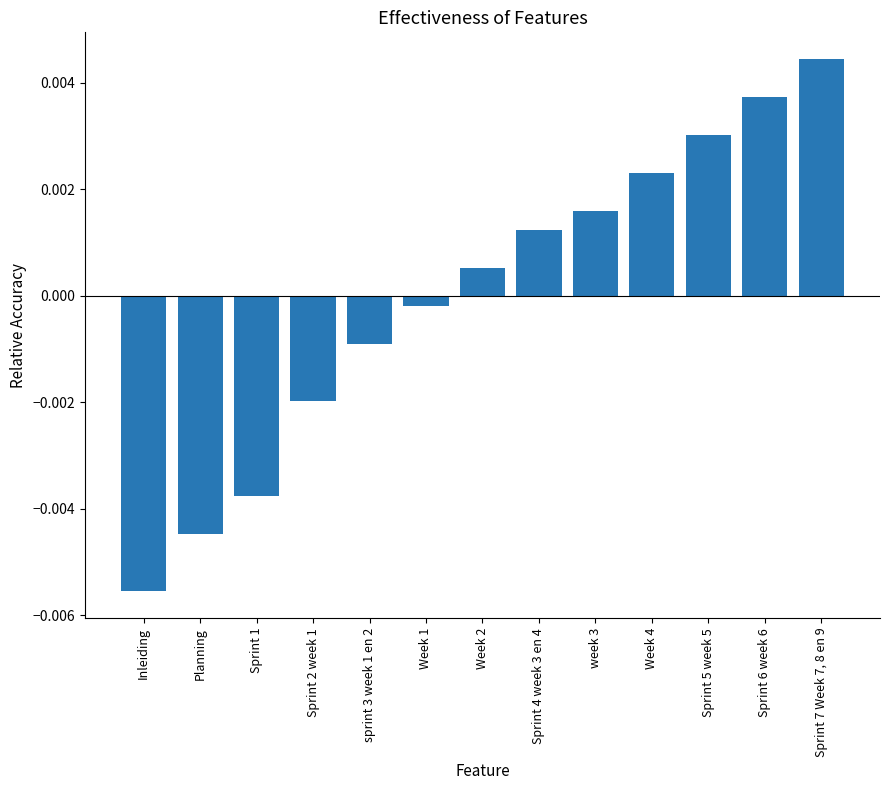

At which label is the value closest to 0?

Week 1